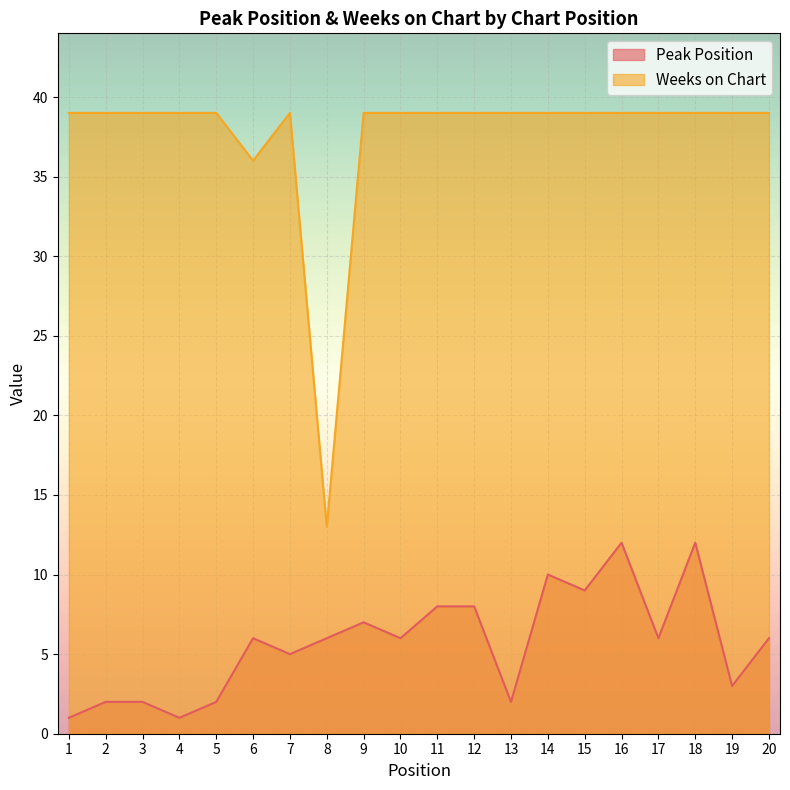

In Peak Position, how many points are lower than both neighbors (excluding endpoints)?

7